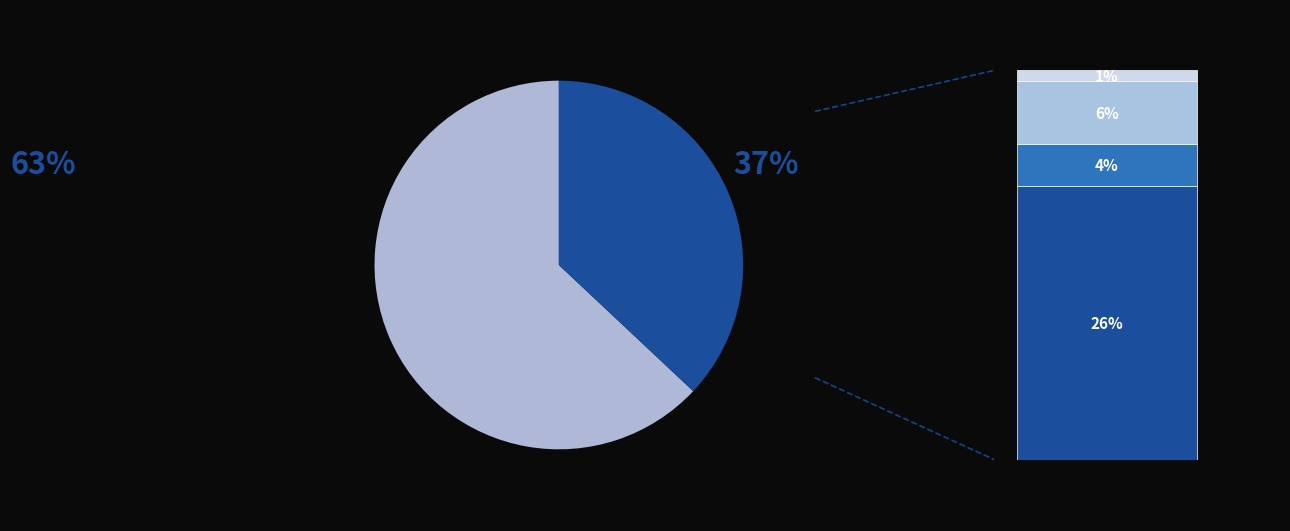

The 8 slice represents 1% of the pie. True or false?

False